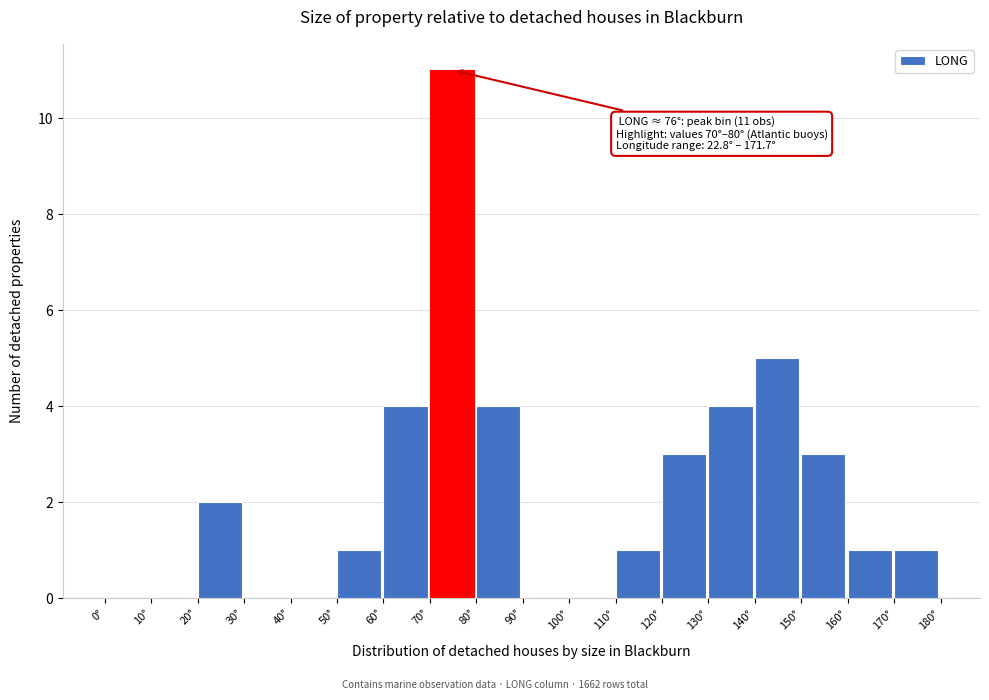

Which range on the x-axis has the tallest bar?

70 to 80